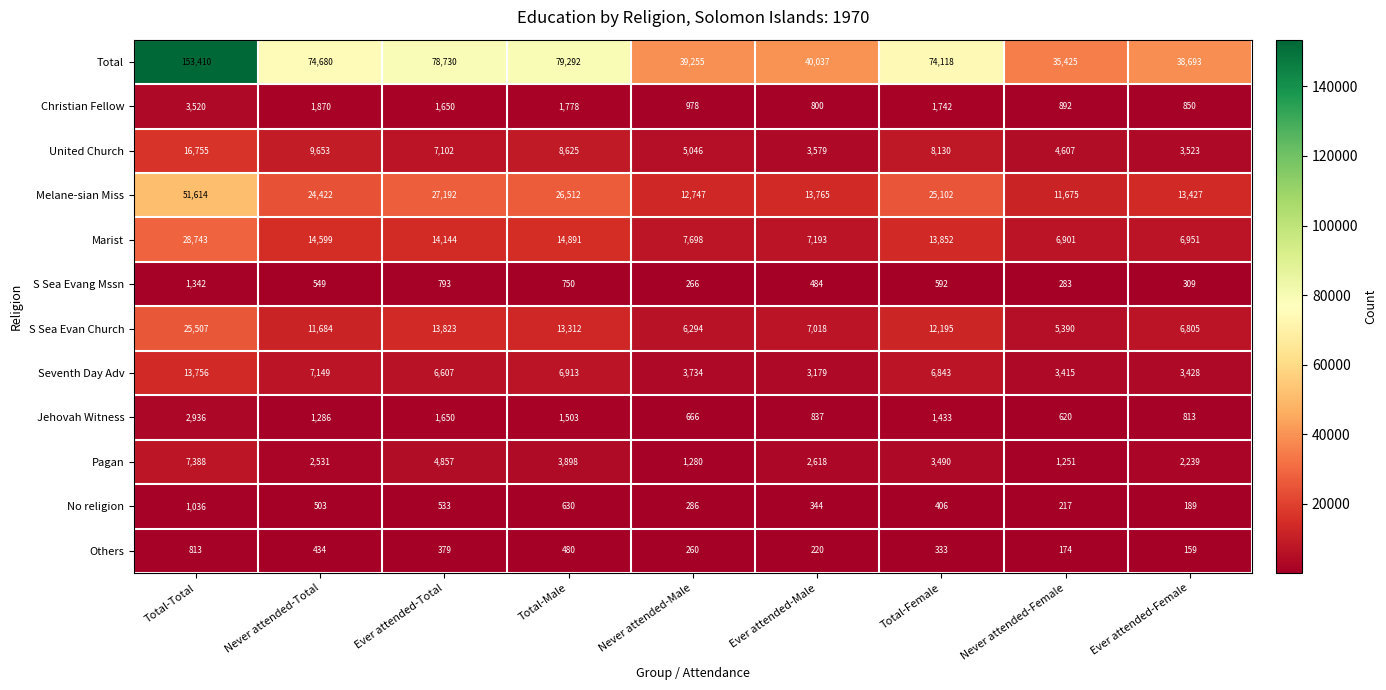

Count the number of data series in this chart.

12